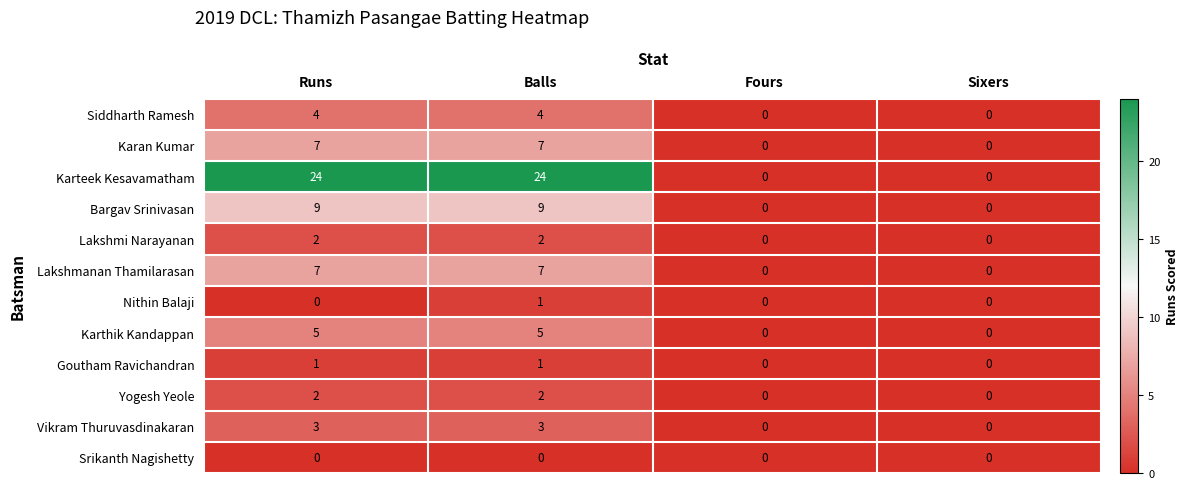

What is the maximum value for Karan Kumar?

7